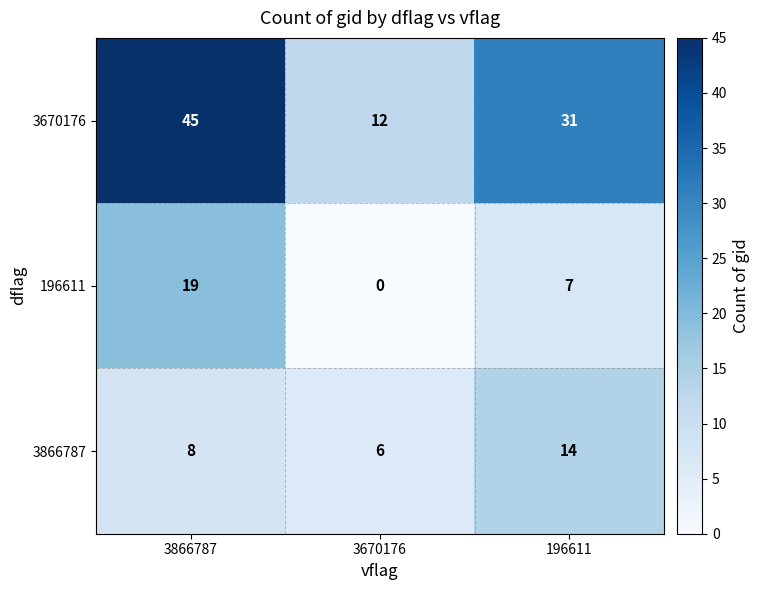

What is the difference between the highest and lowest values at 3670176?

12